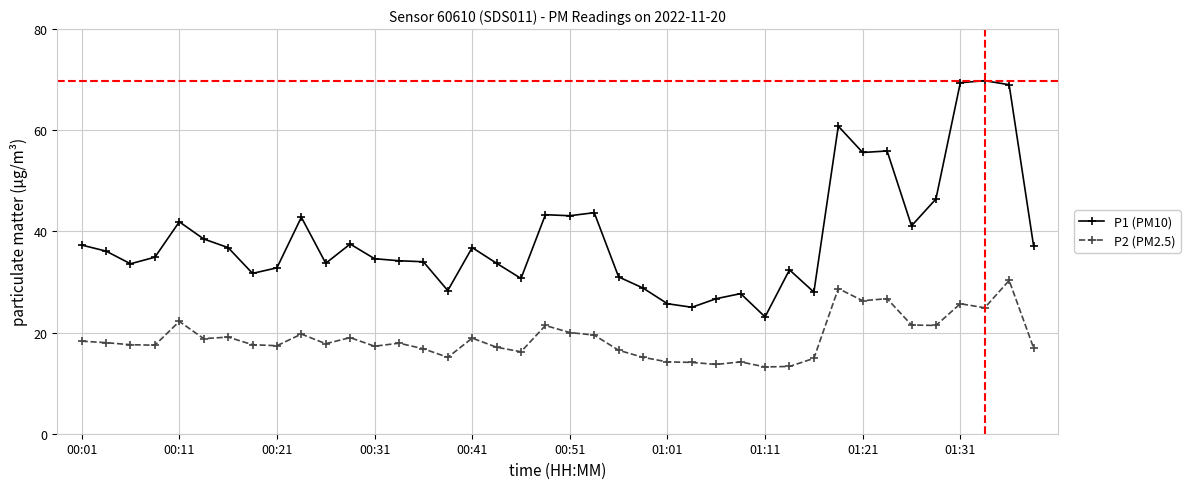

What is the difference between the maximum and minimum values in the P2 (PM2.5) series?

17.1